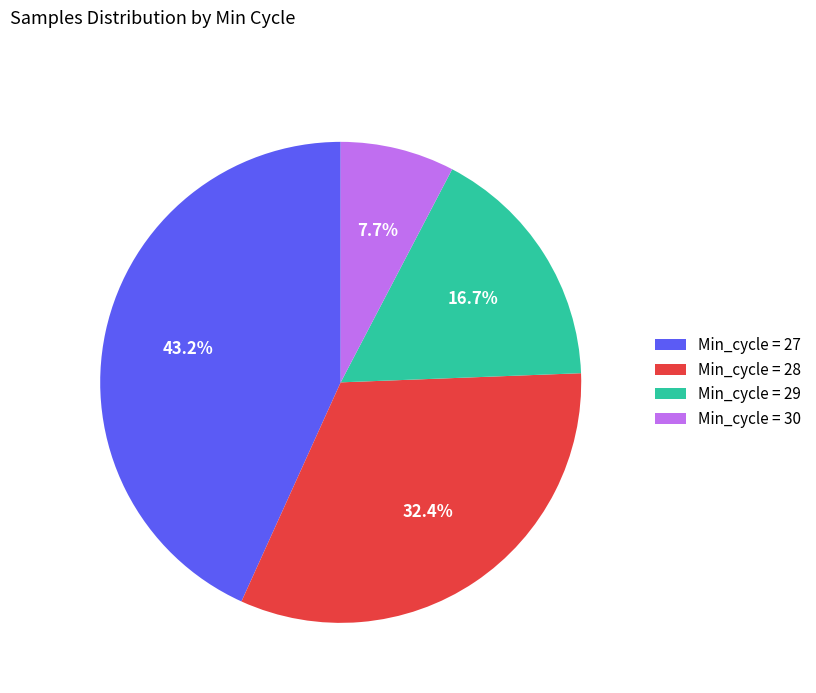

Combined, what portion of the pie is Min_cycle = 28 and Min_cycle = 29?

49.1%